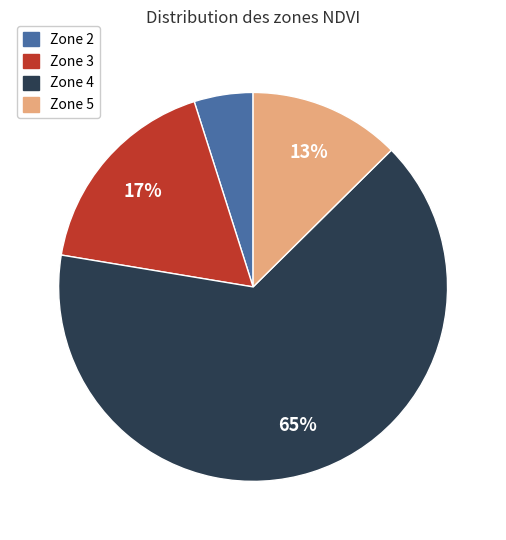

To the nearest percent, what portion does Zone 3 represent?

17%